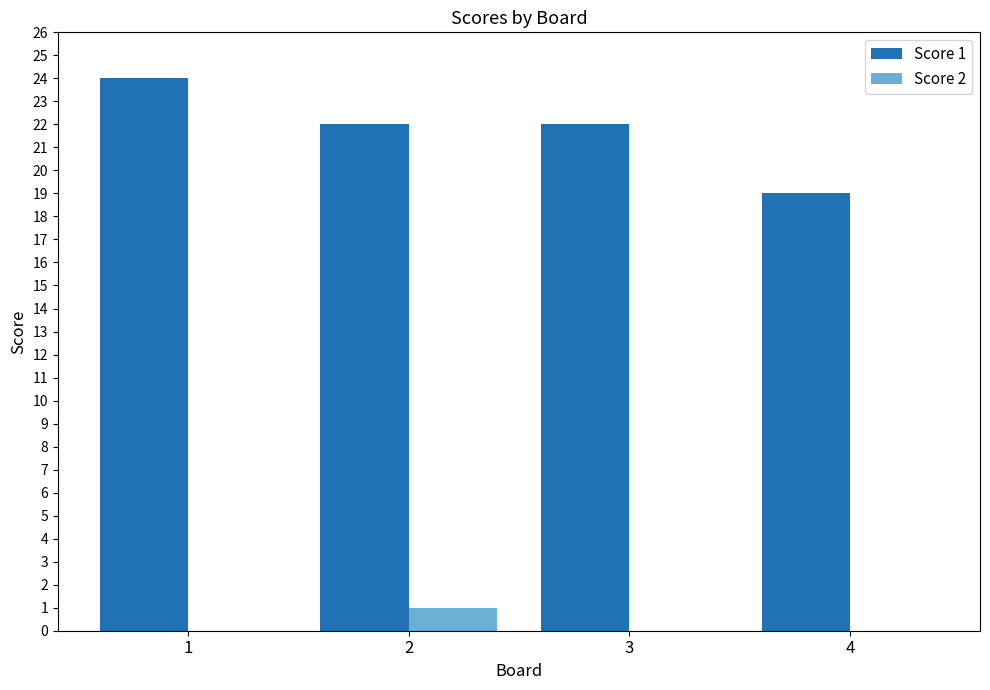

Reading right to left, transcribe all the data shown in this chart.

Score 1: 19	22	22	24
Score 2: 0	0	1	0